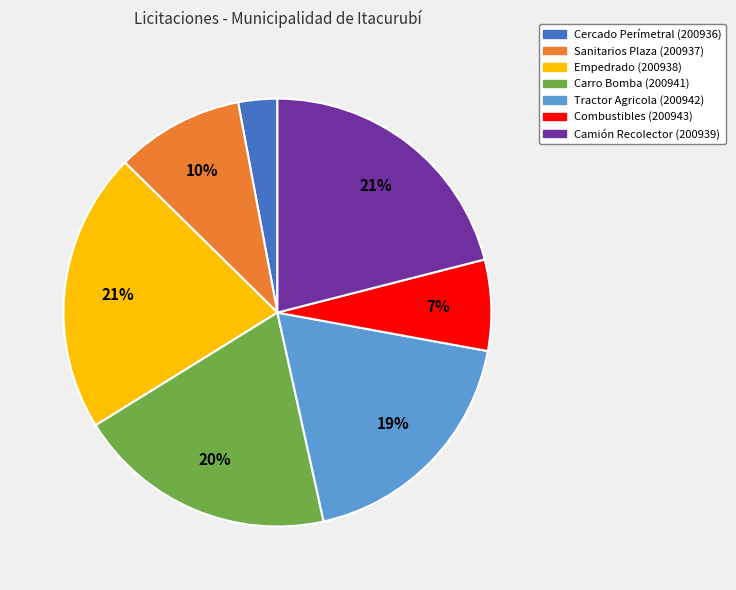

How many slices are in this pie chart?

7